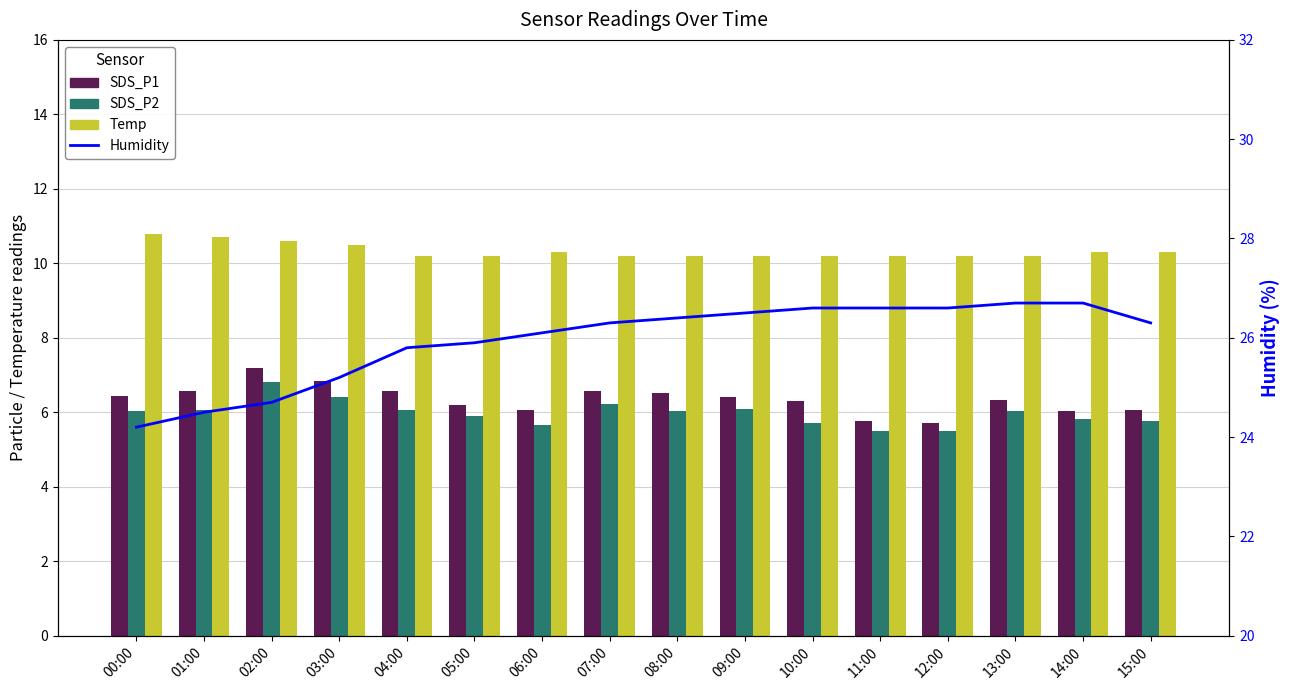

Which series changed the most between 05:00 and 13:00?

Humidity